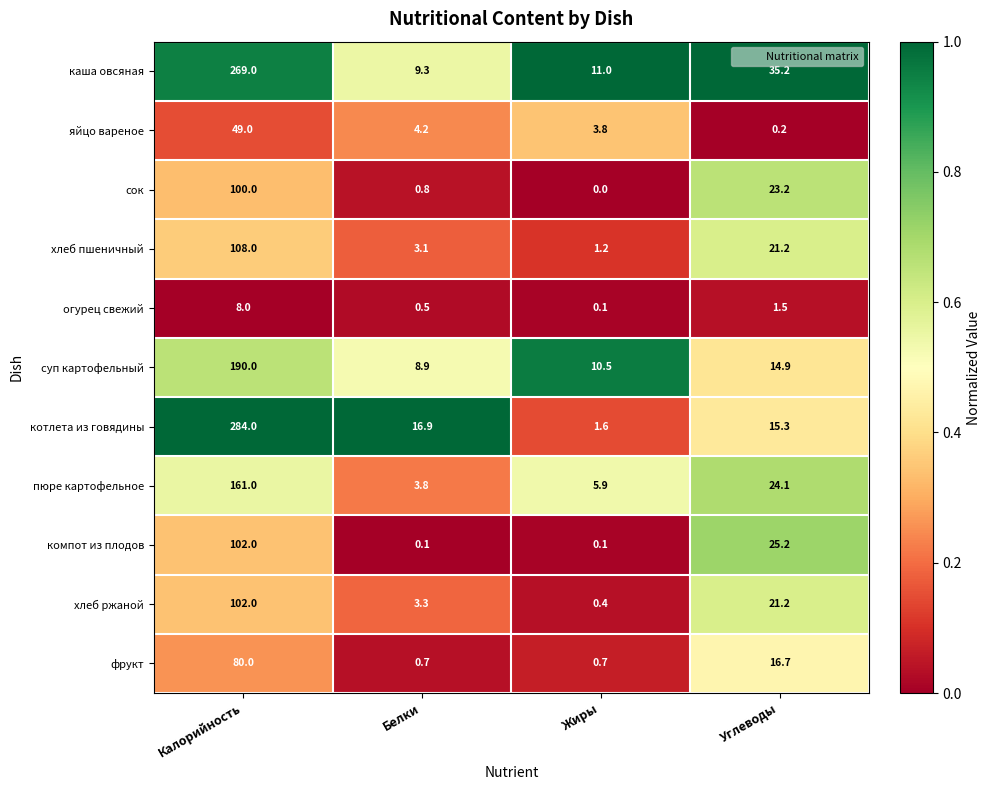

What is the total value across all series at Калорийность?

1453.0